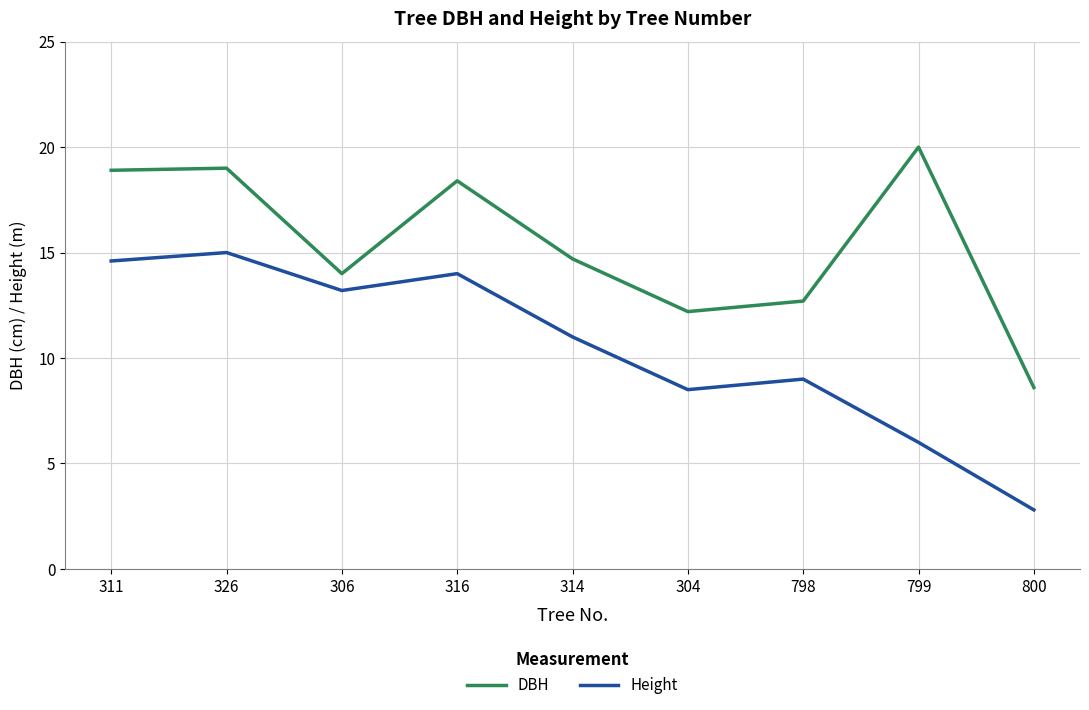

At which label does Height reach its peak?

326